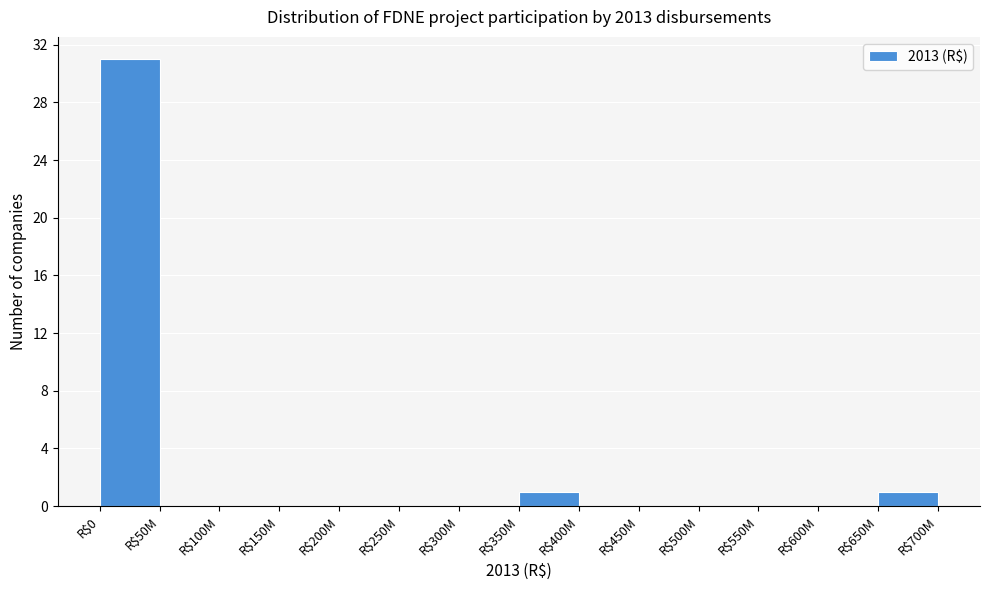

The value at R$350M is 1. True or false?

True